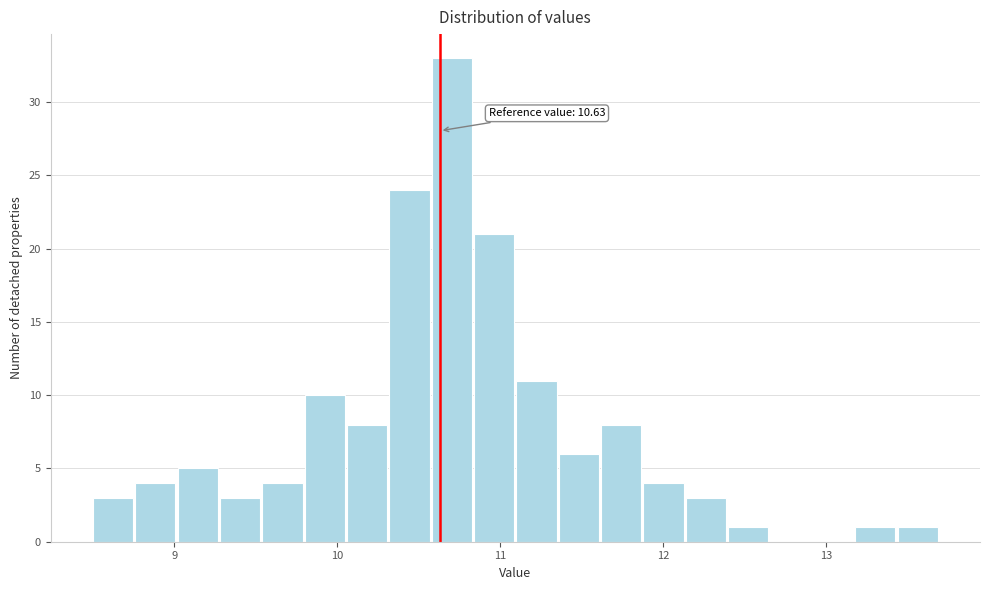

Around what value on the x-axis is the tallest bar? Give the approximate position of its centre, as read against the axis.

10.7